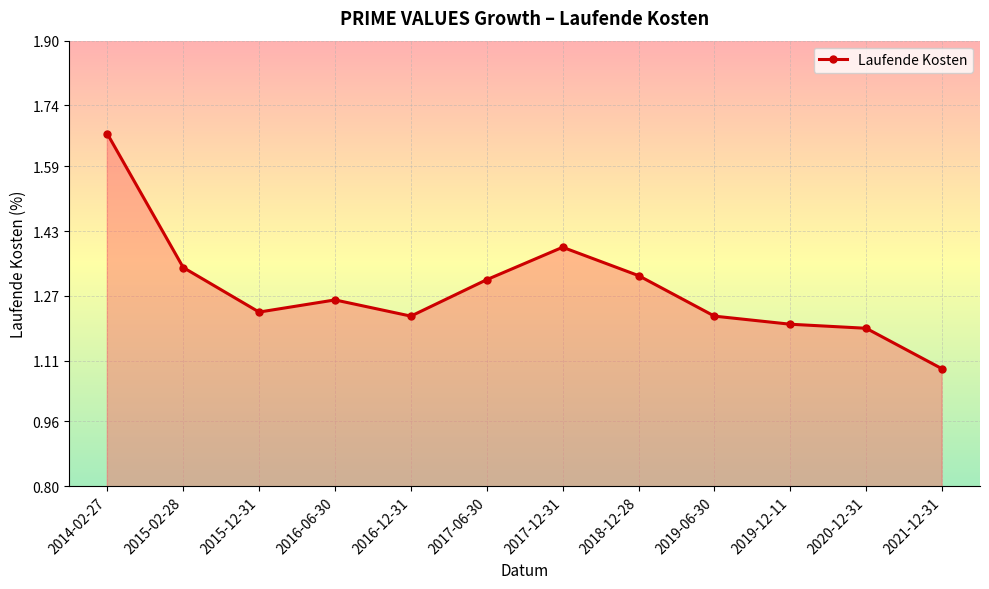

How many interior local peaks (higher than both neighbors) does the data have?

2